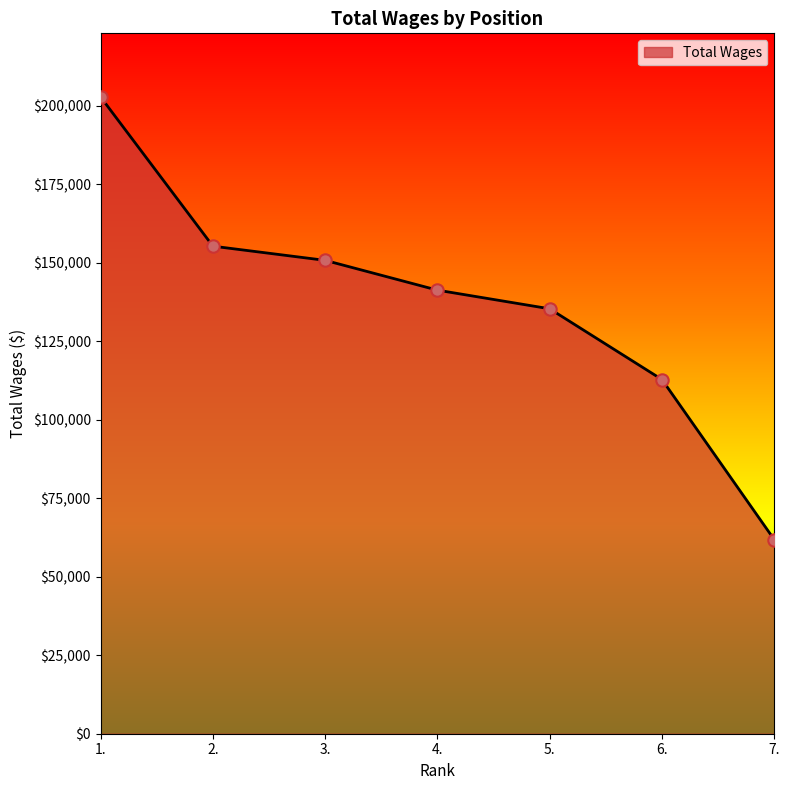

Between 7. and 6., which is larger?

6.